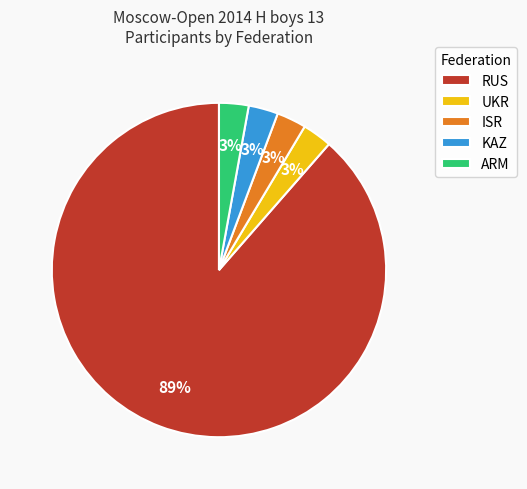

To the nearest percent, what is the average slice percentage?

20%